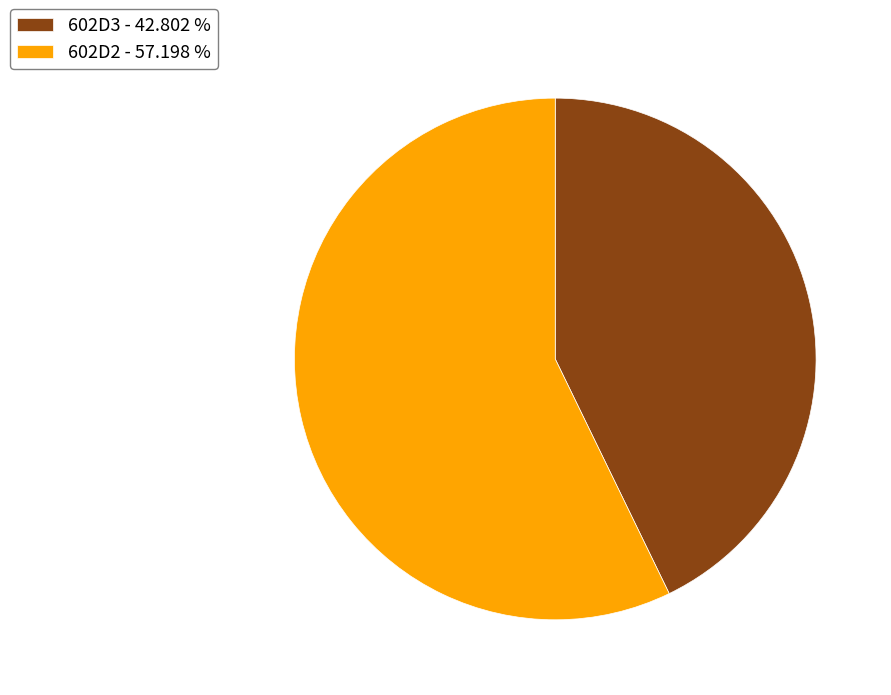

Does any single category account for the majority?

Yes